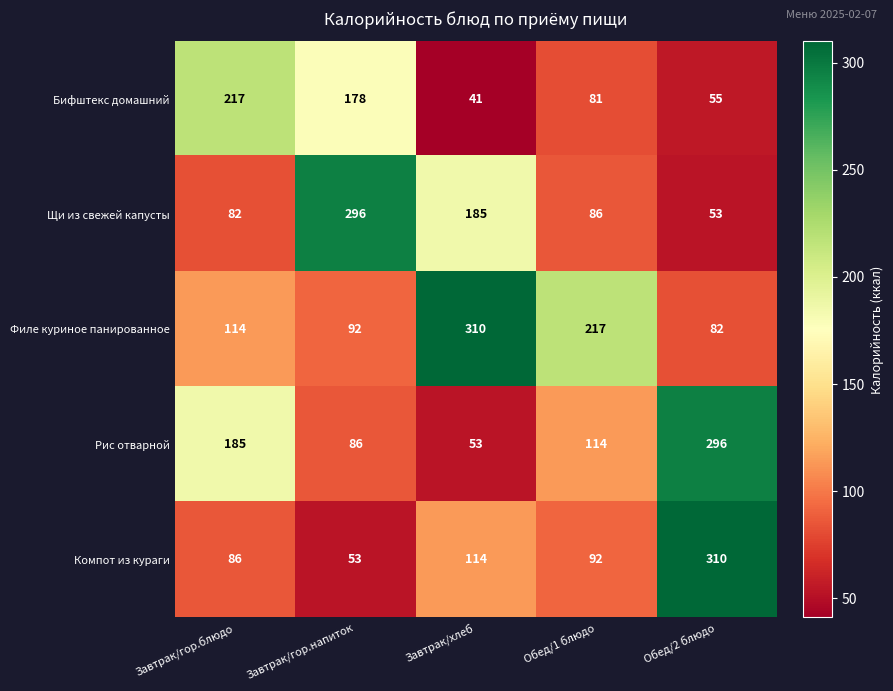

Between Завтрак/хлеб and Обед/2 блюдо, which series saw the biggest shift?

Рис отварной